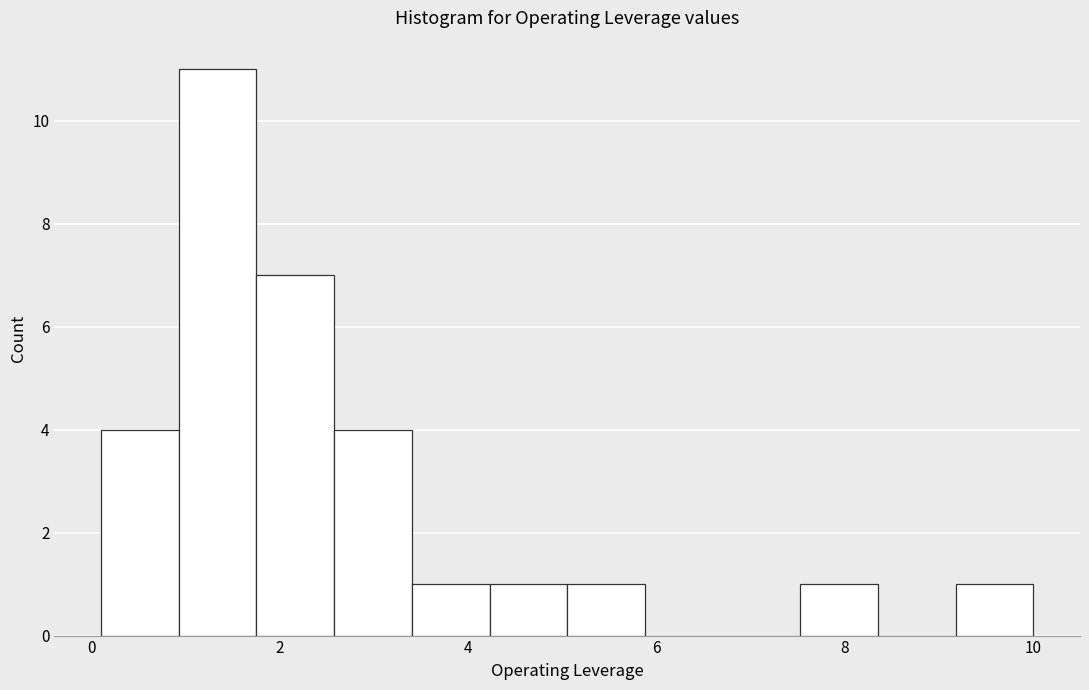

Reading left to right, list every bar in this chart as the range it spans on the x-axis followed by its height. Neither the bar edges nor the heights are printed on the chart, so give them approximately, as read against the axes.

0.2 to 1.0: 4
1.0 to 1.8: 11
1.8 to 2.6: 7
2.6 to 3.4: 4
3.4 to 4.2: 1
4.2 to 5.0: 1
5.0 to 5.8: 1
5.8 to 6.8: 0
6.8 to 7.6: 0
7.6 to 8.4: 1
8.4 to 9.2: 0
9.2 to 10.0: 1